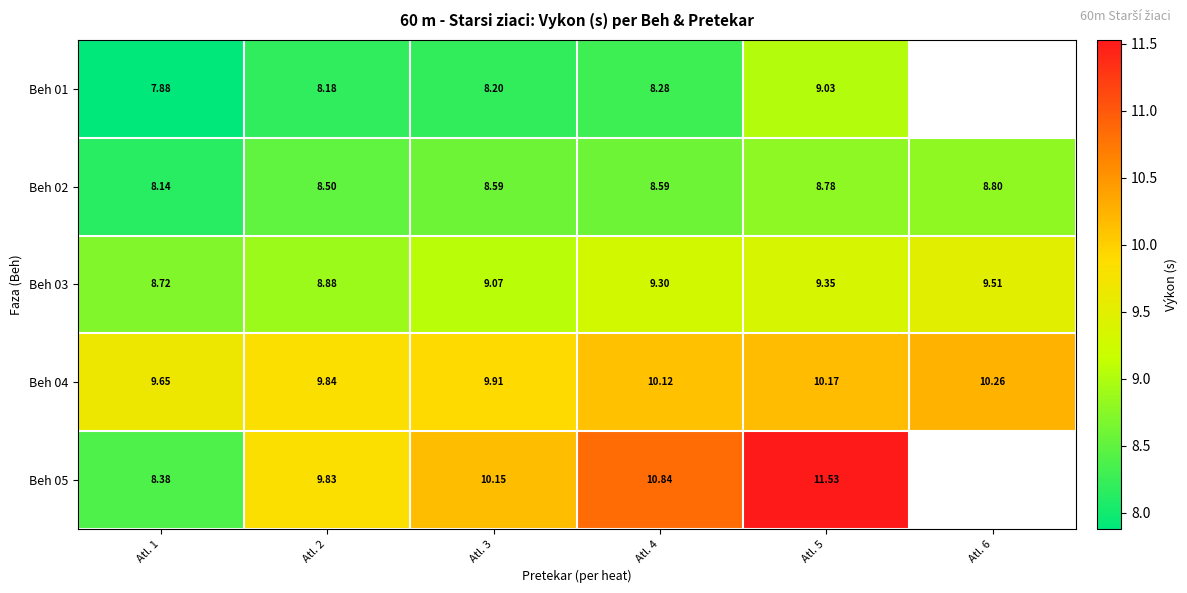

Between Atl. 1 and Atl. 2, which series saw the biggest shift?

Beh 05